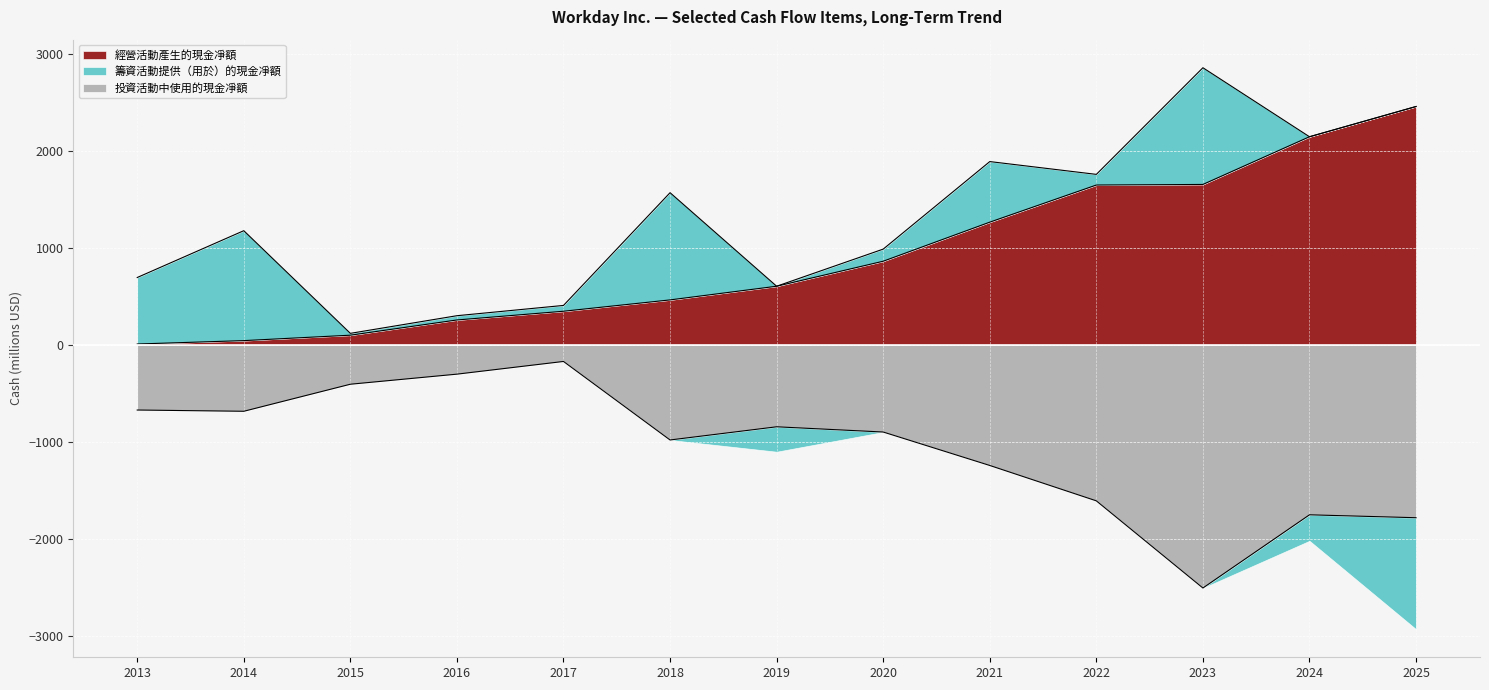

How many data points in 經營活動產生的現金凈額 are above 607?

6